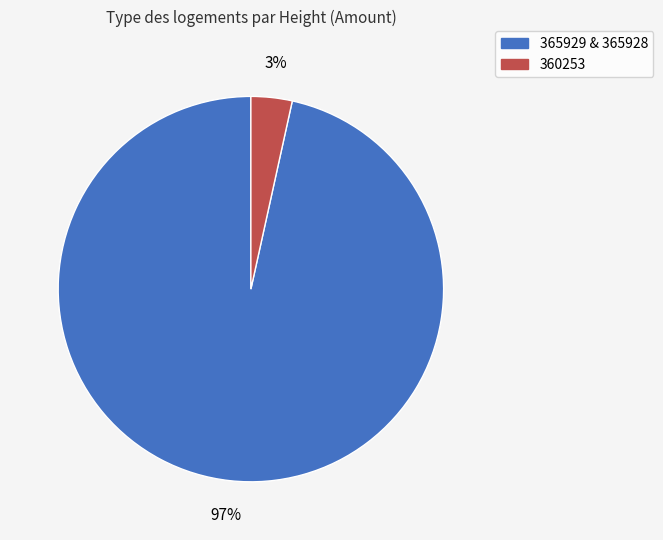

To the nearest percent, what is the average slice percentage?

50%